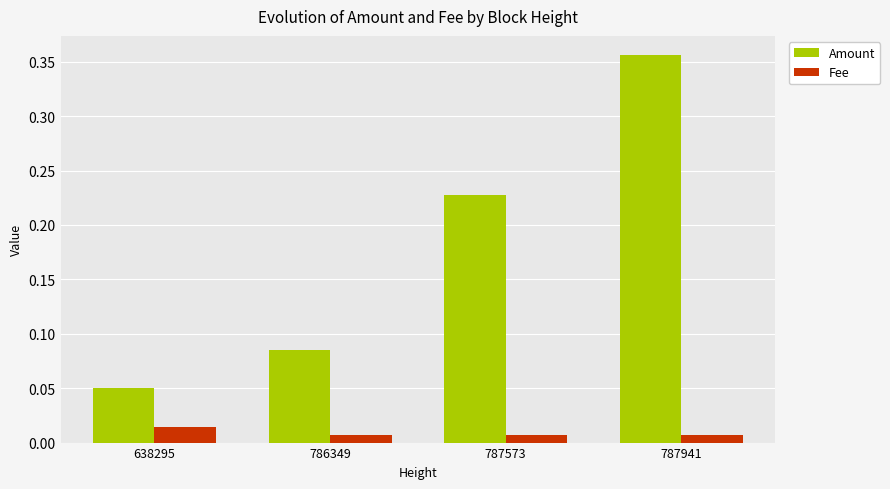

True or false: Amount has a value of 0.1 at 787573.

False